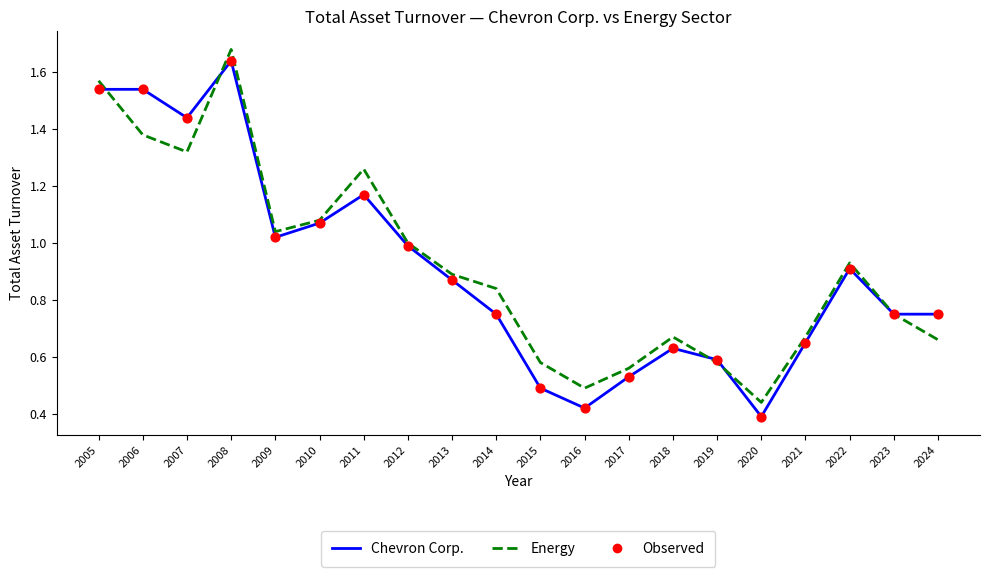

True or false: Energy has a value of 0.2 at 2022.

False